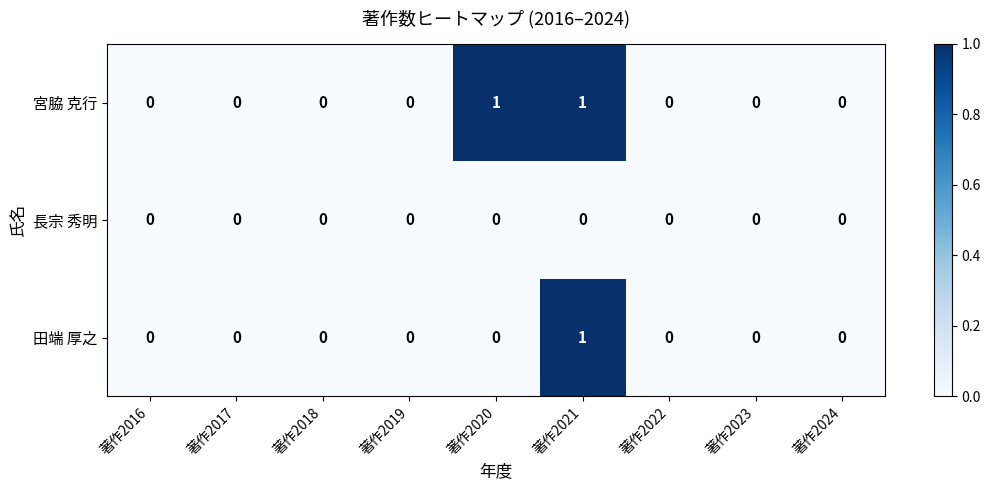

List the series in order of their overall mean, lowest first.

長宗 秀明, 田端 厚之, 宮脇 克行